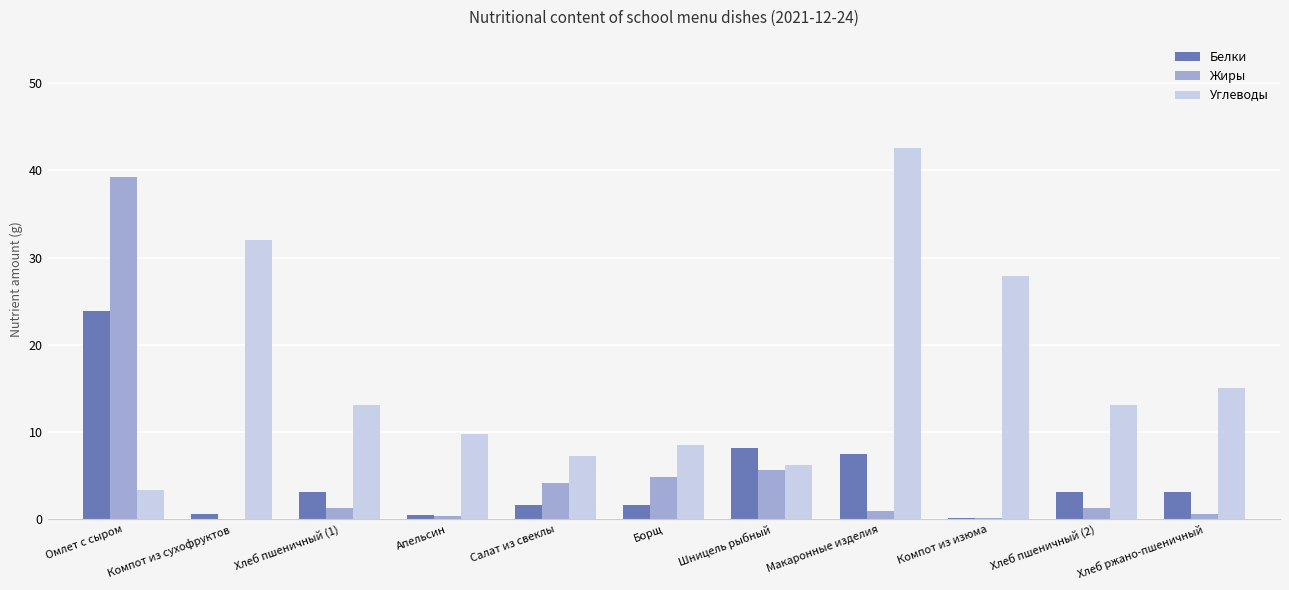

What is the sum of all Белки values?

53.5